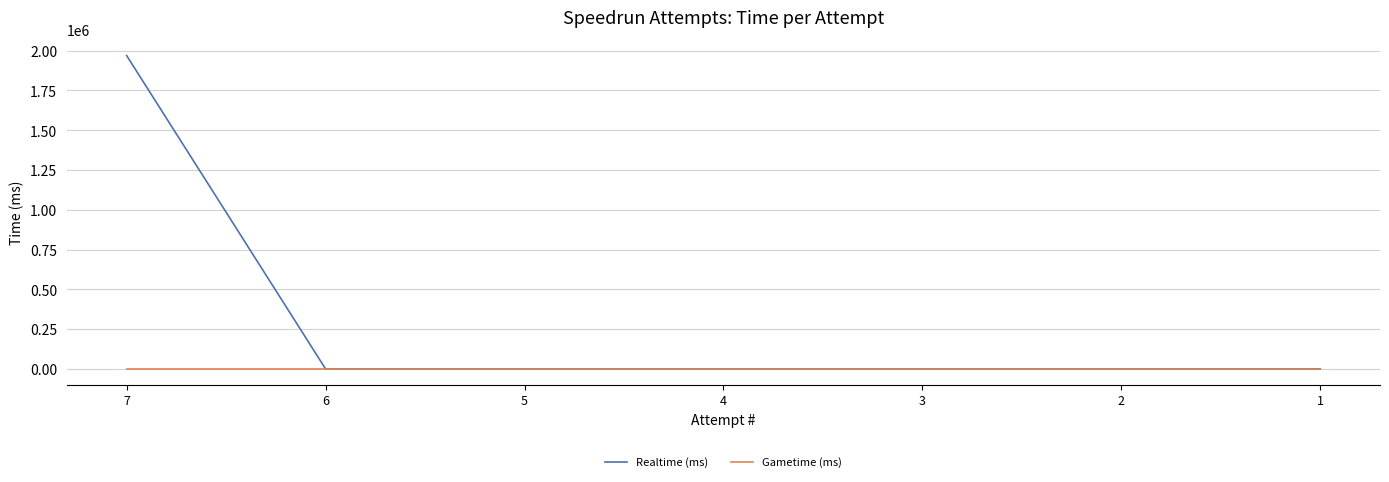

What are all the series names shown in the legend?

Realtime (ms), Gametime (ms)